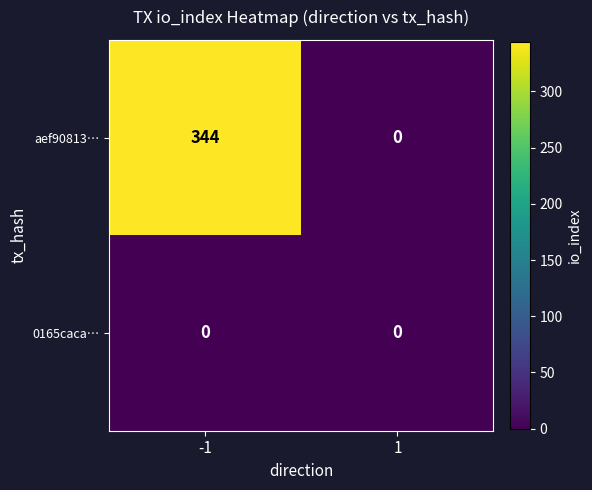

How many series are shown in this chart?

2